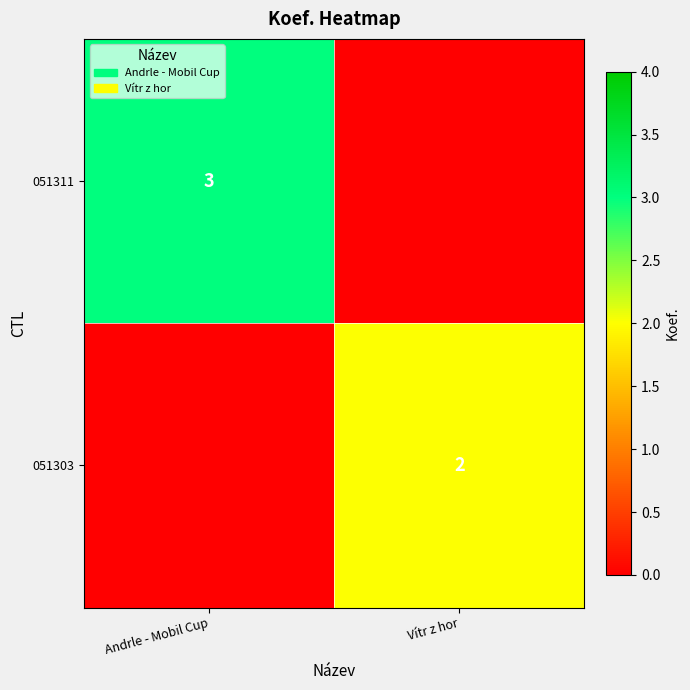

What is the difference between the 051303 values at Andrle - Mobil Cup and Vítr z hor?

2